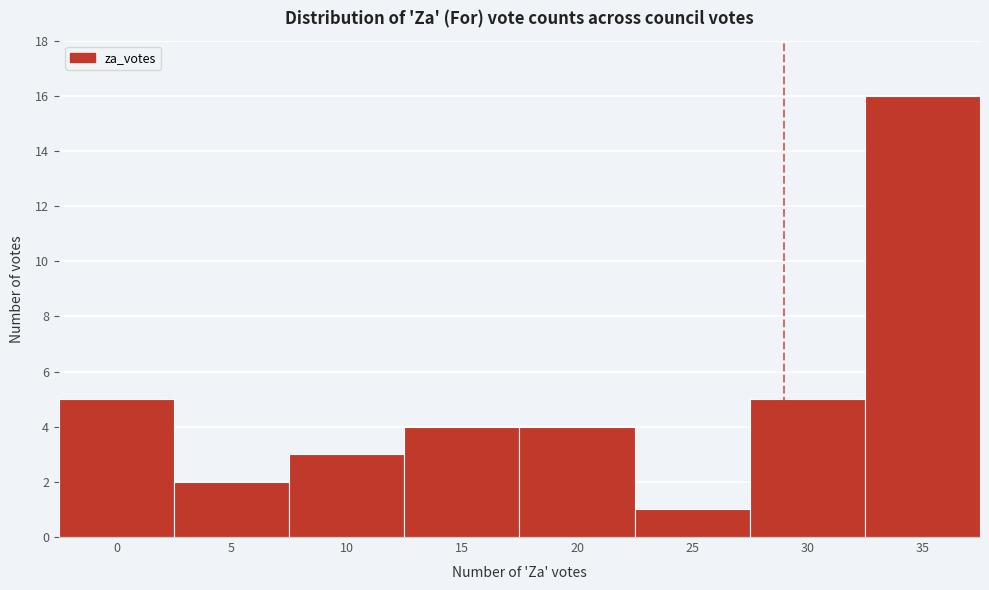

Reading left to right, extract all data points from this chart.

5	2	3	4	4	1	5	16